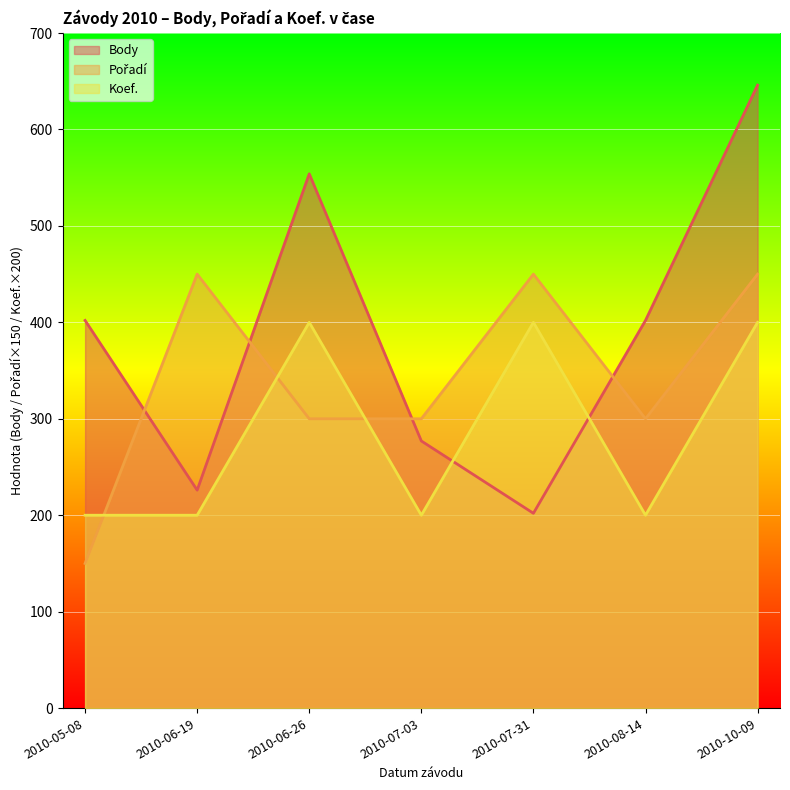

What is the value of the Body point at the 4th from the left?

277